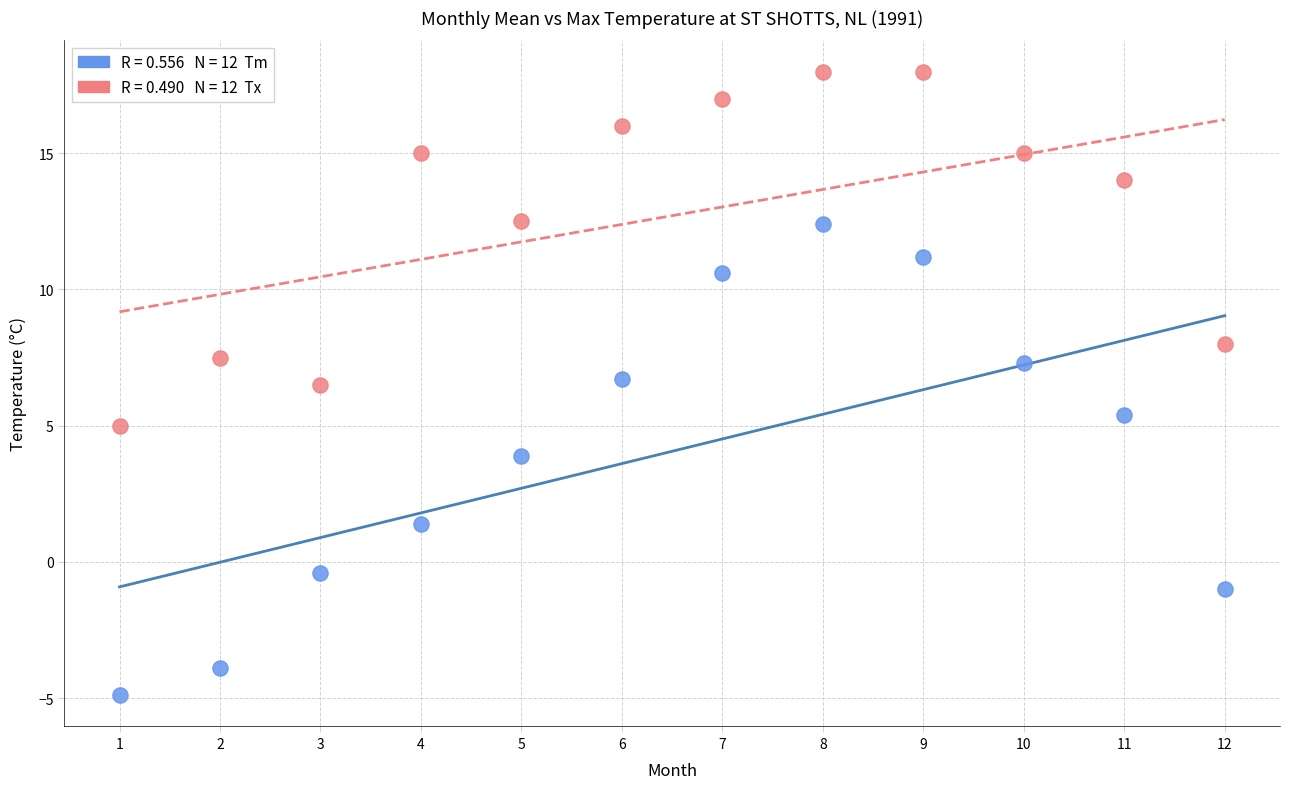

Across all data points, what is the range of X values (max minus min)?

11.0